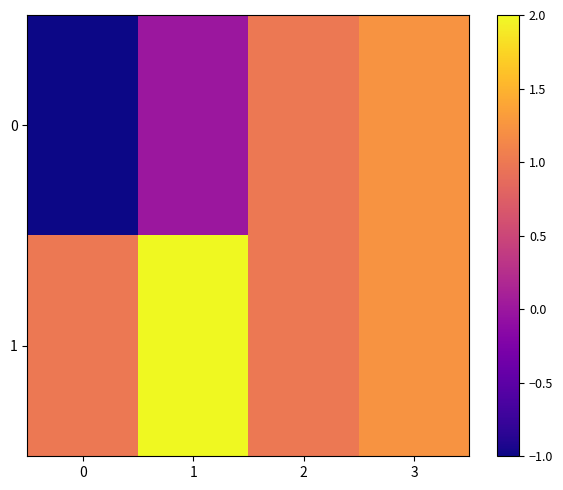

Reading right to left, transcribe all the data shown in this chart.

0: 3=1.2	2=1.0	1=0.0	0=-1.0
1: 3=1.2	2=1.0	1=2.0	0=1.0